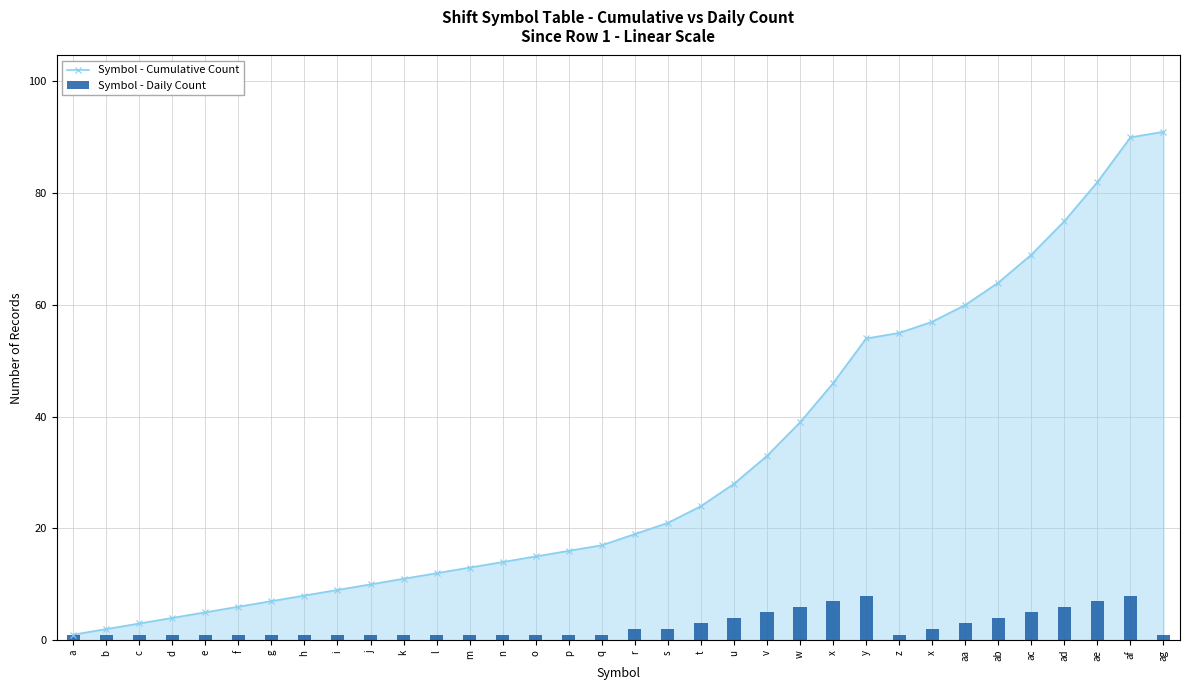

Which series has the widest spread of values?

Symbol - Cumulative Count